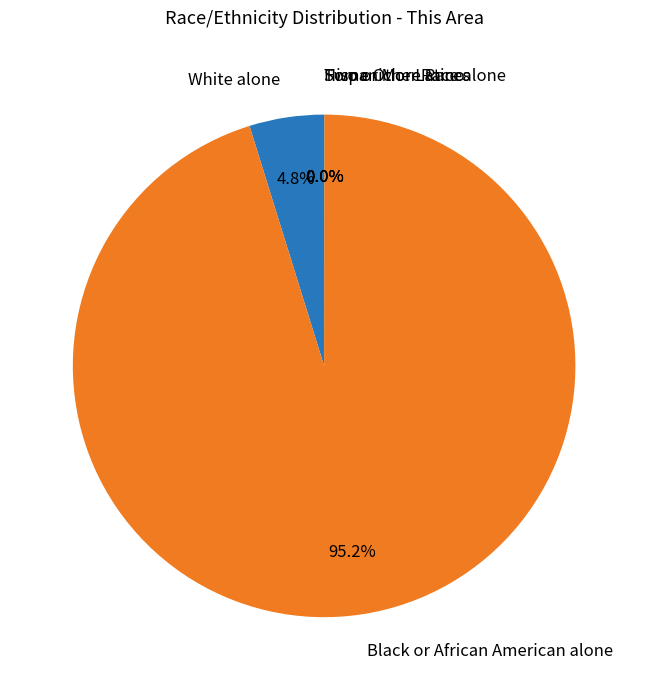

What percentage do White alone and Black or African American alone together represent?

100.0%